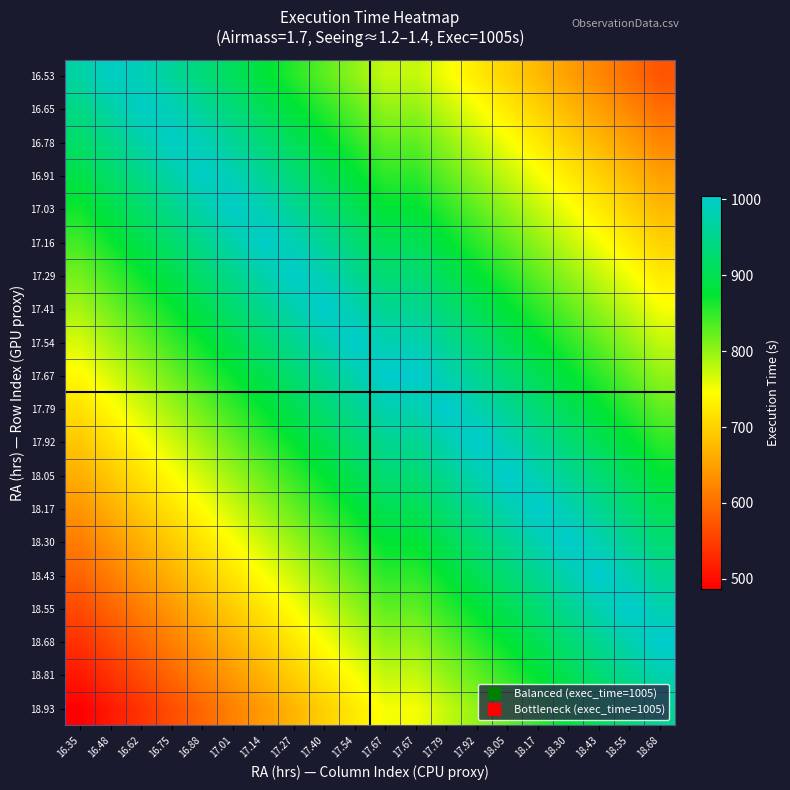

Reading left to right, extract all data points from this chart.

16.53: 16.35=969.8	16.48=996.3	16.62=987.3	16.75=960.8	16.88=934.4	17.01=908.0	17.14=881.5	17.27=855.1	17.40=828.6	17.54=802.2	17.67=775.7	17.67=775.9	17.79=750.4	17.92=725.0	18.05=699.5	18.17=674.1	18.30=648.6	18.43=623.1	18.55=597.7	18.68=572.2
16.65: 16.35=944.4	16.48=970.8	16.62=997.3	16.75=986.3	16.88=959.9	17.01=933.4	17.14=907.0	17.27=880.5	17.40=854.1	17.54=827.6	17.67=801.2	17.67=801.3	17.79=775.9	17.92=750.4	18.05=725.0	18.17=699.5	18.30=674.1	18.43=648.6	18.55=623.1	18.68=597.7
16.78: 16.35=918.9	16.48=945.4	16.62=971.8	16.75=998.3	16.88=985.3	17.01=958.9	17.14=932.4	17.27=906.0	17.40=879.5	17.54=853.1	17.67=826.7	17.67=826.8	17.79=801.3	17.92=775.9	18.05=750.4	18.17=725.0	18.30=699.5	18.43=674.1	18.55=648.6	18.68=623.1
16.91: 16.35=893.5	16.48=919.9	16.62=946.4	16.75=972.8	16.88=999.2	17.01=984.3	17.14=957.9	17.27=931.4	17.40=905.0	17.54=878.6	17.67=852.1	17.67=852.3	17.79=826.8	17.92=801.3	18.05=775.9	18.17=750.4	18.30=725.0	18.43=699.5	18.55=674.1	18.68=648.6
17.03: 16.35=868.0	16.48=894.5	16.62=920.9	16.75=947.3	16.88=973.8	17.01=1000.2	17.14=983.3	17.27=956.9	17.40=930.5	17.54=904.0	17.67=877.6	17.67=877.7	17.79=852.3	17.92=826.8	18.05=801.3	18.17=775.9	18.30=750.4	18.43=725.0	18.55=699.5	18.68=674.1
17.16: 16.35=842.6	16.48=869.0	16.62=895.4	16.75=921.9	16.88=948.3	17.01=974.8	17.14=1001.2	17.27=982.4	17.40=955.9	17.54=929.5	17.67=903.0	17.67=903.2	17.79=877.7	17.92=852.3	18.05=826.8	18.17=801.3	18.30=775.9	18.43=750.4	18.55=725.0	18.68=699.5
17.29: 16.35=817.1	16.48=843.5	16.62=870.0	16.75=896.4	16.88=922.9	17.01=949.3	17.14=975.7	17.27=1002.2	17.40=981.4	17.54=954.9	17.67=928.5	17.67=928.6	17.79=903.2	17.92=877.7	18.05=852.3	18.17=826.8	18.30=801.3	18.43=775.9	18.55=750.4	18.68=725.0
17.41: 16.35=791.6	16.48=818.1	16.62=844.5	16.75=871.0	16.88=897.4	17.01=923.8	17.14=950.3	17.27=976.7	17.40=1003.2	17.54=980.4	17.67=953.9	17.67=954.1	17.79=928.6	17.92=903.2	18.05=877.7	18.17=852.3	18.30=826.8	18.43=801.3	18.55=775.9	18.68=750.4
17.54: 16.35=766.2	16.48=792.6	16.62=819.1	16.75=845.5	16.88=872.0	17.01=898.4	17.14=924.8	17.27=951.3	17.40=977.7	17.54=1004.2	17.67=979.4	17.67=979.5	17.79=954.1	17.92=928.6	18.05=903.2	18.17=877.7	18.30=852.3	18.43=826.8	18.55=801.3	18.68=775.9
17.67: 16.35=740.7	16.48=767.2	16.62=793.6	16.75=820.1	16.88=846.5	17.01=872.9	17.14=899.4	17.27=925.8	17.40=952.3	17.54=978.7	17.67=1004.9	17.67=1005.0	17.79=979.5	17.92=954.1	18.05=928.6	18.17=903.2	18.30=877.7	18.43=852.3	18.55=826.8	18.68=801.3
17.79: 16.35=715.3	16.48=741.7	16.62=768.2	16.75=794.6	16.88=821.0	17.01=847.5	17.14=873.9	17.27=900.4	17.40=926.8	17.54=953.2	17.67=979.7	17.67=979.5	17.79=1005.0	17.92=979.5	18.05=954.1	18.17=928.6	18.30=903.2	18.43=877.7	18.55=852.3	18.68=826.8
17.92: 16.35=689.8	16.48=716.3	16.62=742.7	16.75=769.1	16.88=795.6	17.01=822.0	17.14=848.5	17.27=874.9	17.40=901.3	17.54=927.8	17.67=954.2	17.67=954.1	17.79=979.5	17.92=1005.0	18.05=979.5	18.17=954.1	18.30=928.6	18.43=903.2	18.55=877.7	18.68=852.3
18.05: 16.35=664.4	16.48=690.8	16.62=717.2	16.75=743.7	16.88=770.1	17.01=796.6	17.14=823.0	17.27=849.4	17.40=875.9	17.54=902.3	17.67=928.8	17.67=928.6	17.79=954.1	17.92=979.5	18.05=1005.0	18.17=979.5	18.30=954.1	18.43=928.6	18.55=903.2	18.68=877.7
18.17: 16.35=638.9	16.48=665.3	16.62=691.8	16.75=718.2	16.88=744.7	17.01=771.1	17.14=797.6	17.27=824.0	17.40=850.4	17.54=876.9	17.67=903.3	17.67=903.2	17.79=928.6	17.92=954.1	18.05=979.5	18.17=1005.0	18.30=979.5	18.43=954.1	18.55=928.6	18.68=903.2
18.30: 16.35=613.4	16.48=639.9	16.62=666.3	16.75=692.8	16.88=719.2	17.01=745.7	17.14=772.1	17.27=798.5	17.40=825.0	17.54=851.4	17.67=877.9	17.67=877.7	17.79=903.2	17.92=928.6	18.05=954.1	18.17=979.5	18.30=1005.0	18.43=979.5	18.55=954.1	18.68=928.6
18.43: 16.35=588.0	16.48=614.4	16.62=640.9	16.75=667.3	16.88=693.8	17.01=720.2	17.14=746.6	17.27=773.1	17.40=799.5	17.54=826.0	17.67=852.4	17.67=852.3	17.79=877.7	17.92=903.2	18.05=928.6	18.17=954.1	18.30=979.5	18.43=1005.0	18.55=979.5	18.68=954.1
18.55: 16.35=562.5	16.48=589.0	16.62=615.4	16.75=641.9	16.88=668.3	17.01=694.7	17.14=721.2	17.27=747.6	17.40=774.1	17.54=800.5	17.67=826.9	17.67=826.8	17.79=852.3	17.92=877.7	18.05=903.2	18.17=928.6	18.30=954.1	18.43=979.5	18.55=1005.0	18.68=979.5
18.68: 16.35=537.1	16.48=563.5	16.62=590.0	16.75=616.4	16.88=642.8	17.01=669.3	17.14=695.7	17.27=722.2	17.40=748.6	17.54=775.0	17.67=801.5	17.67=801.3	17.79=826.8	17.92=852.3	18.05=877.7	18.17=903.2	18.30=928.6	18.43=954.1	18.55=979.5	18.68=1005.0
18.81: 16.35=511.6	16.48=538.1	16.62=564.5	16.75=590.9	16.88=617.4	17.01=643.8	17.14=670.3	17.27=696.7	17.40=723.1	17.54=749.6	17.67=776.0	17.67=775.9	17.79=801.3	17.92=826.8	18.05=852.3	18.17=877.7	18.30=903.2	18.43=928.6	18.55=954.1	18.68=979.5
18.93: 16.35=486.2	16.48=512.6	16.62=539.0	16.75=565.5	16.88=591.9	17.01=618.4	17.14=644.8	17.27=671.3	17.40=697.7	17.54=724.1	17.67=750.6	17.67=750.4	17.79=775.9	17.92=801.3	18.05=826.8	18.17=852.3	18.30=877.7	18.43=903.2	18.55=928.6	18.68=954.1